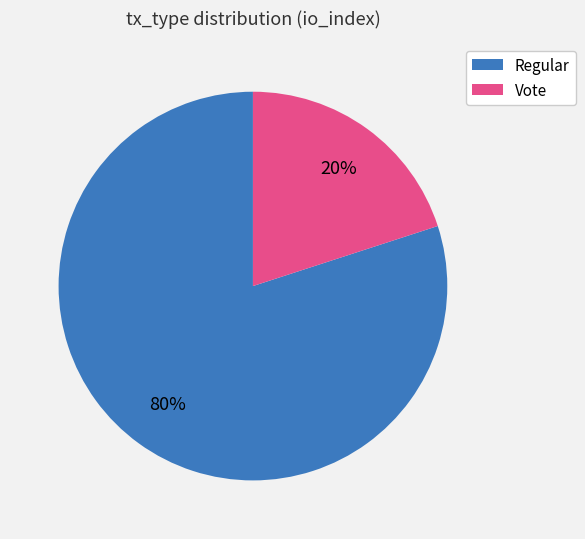

Combined, do Vote and Regular account for over 50%?

Yes